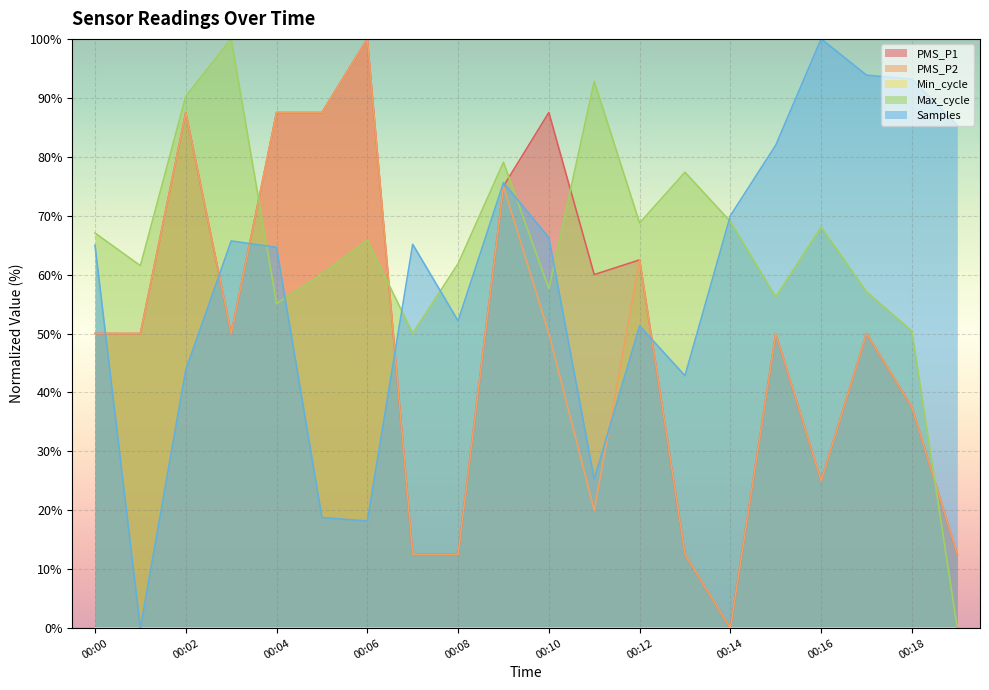

What is the spread (max minus min) of values at 00:02?

90.3